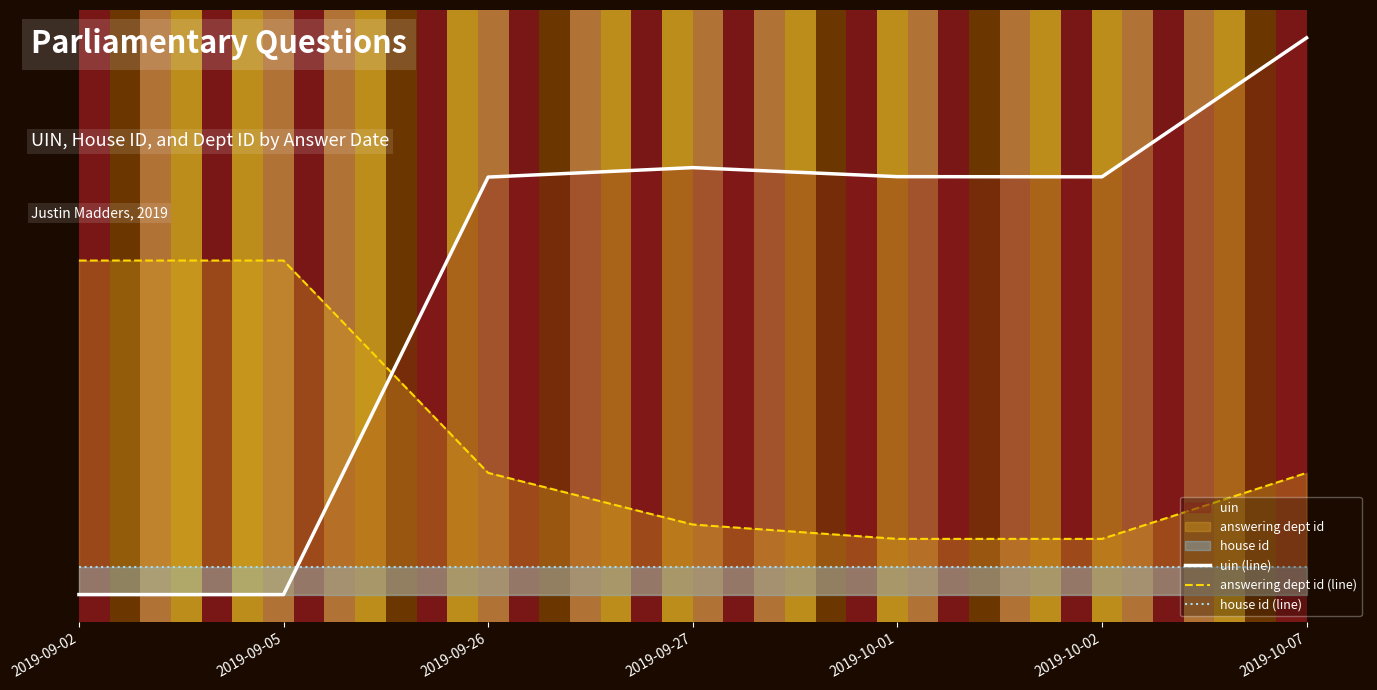

Does the chart display data point markers on the line(s)?

No